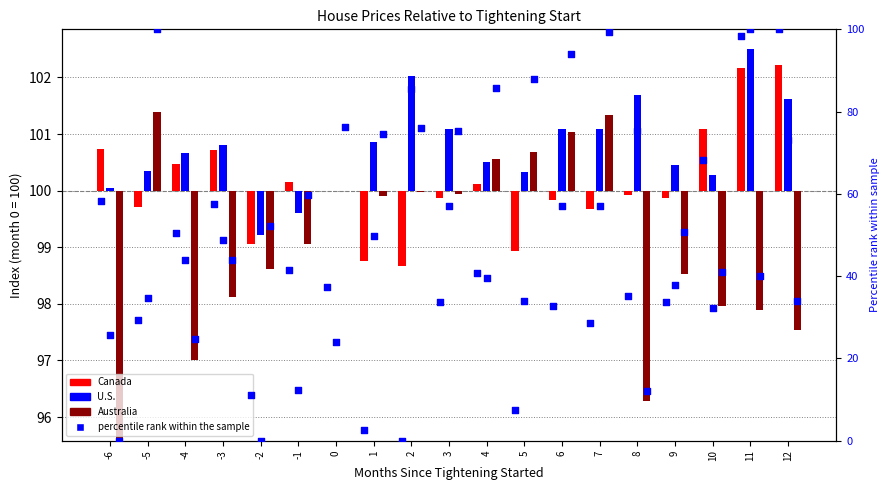

Which has a higher value, 5 or 9?

9